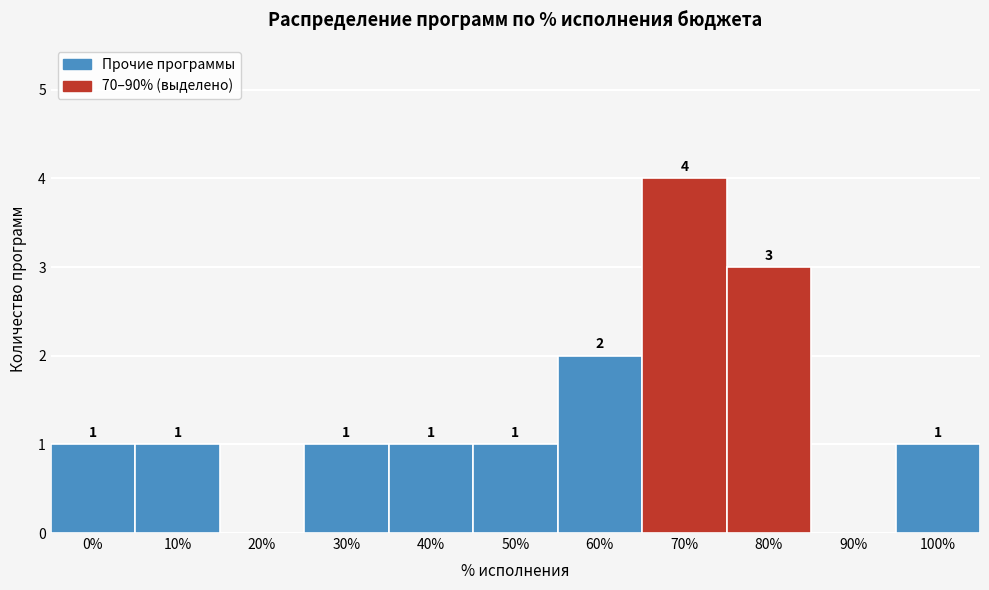

Reading left to right, what are all the values shown in this chart?

0%=1	10%=1	20%=0	30%=1	40%=1	50%=1	60%=2	70%=4	80%=3	90%=0	100%=1